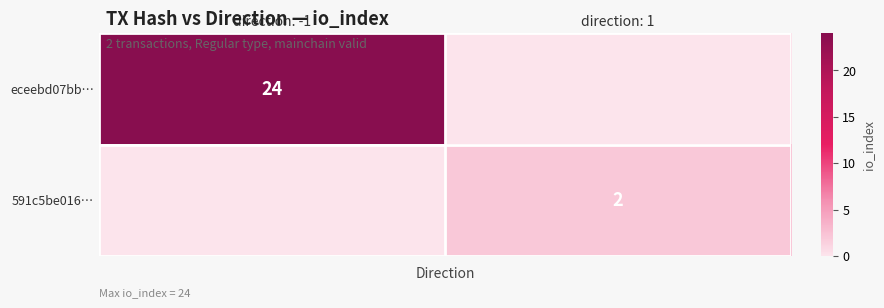

Is it true that 591c5be016… equals 2 at direction: 1?

True